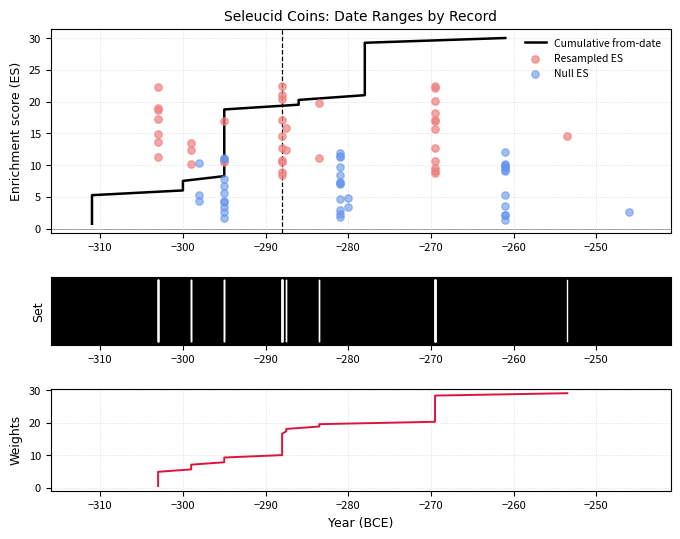

Which series reaches the minimum Y coordinate?

Weights